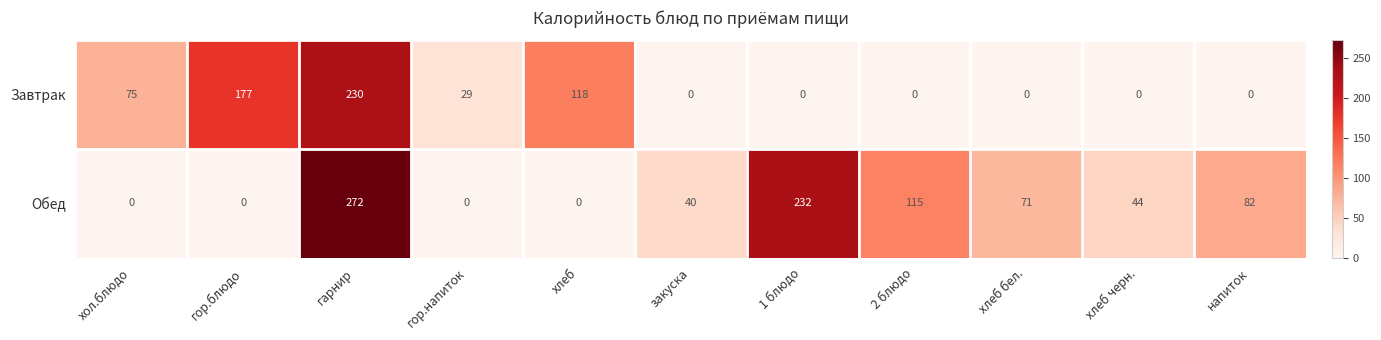

What is the difference between the highest and lowest values at гарнир?

42